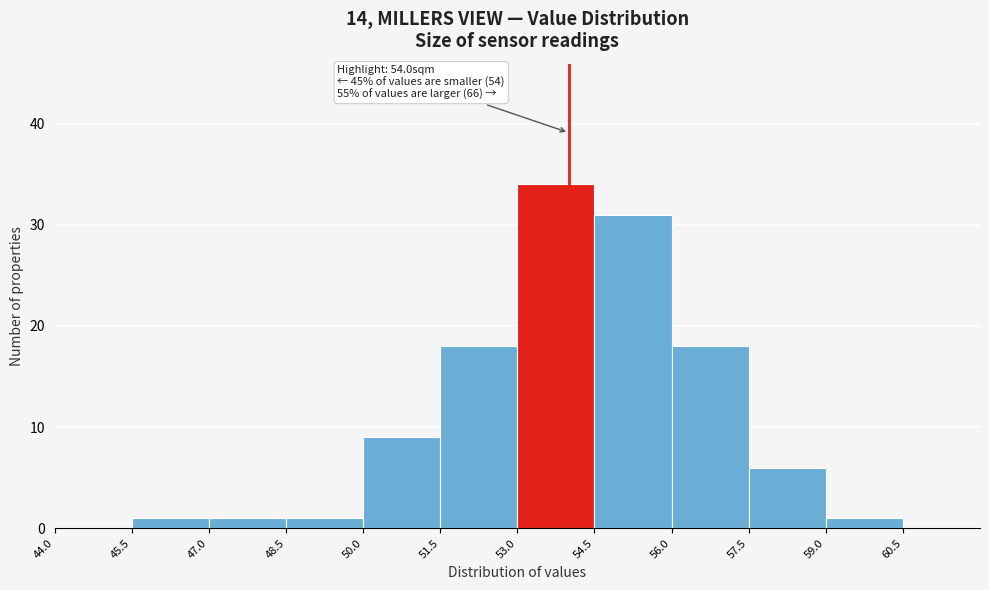

Over which range of the x-axis is the bar tallest?

53.0 to 54.5